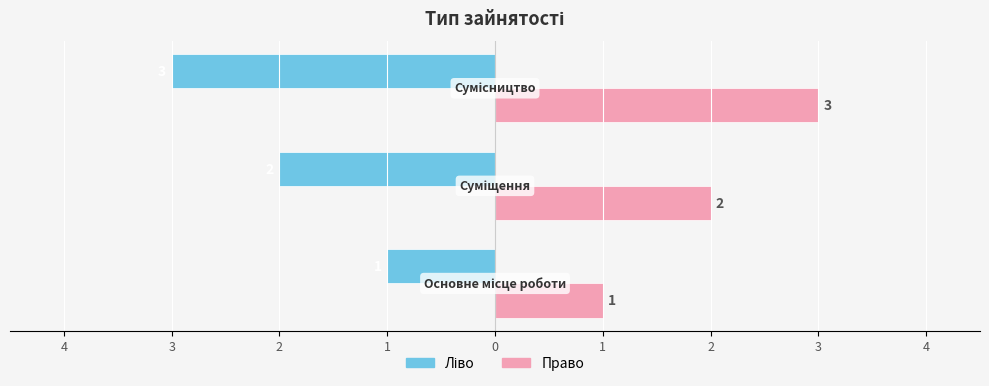

The Ідентифікатор (право) series shows 1 at 1. True or false?

True